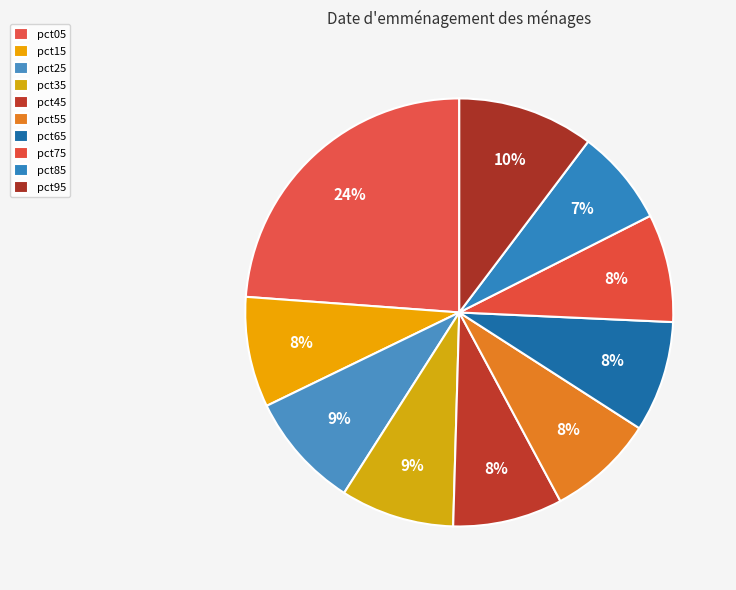

To the nearest percent, what percentage of the pie is pct15?

8%